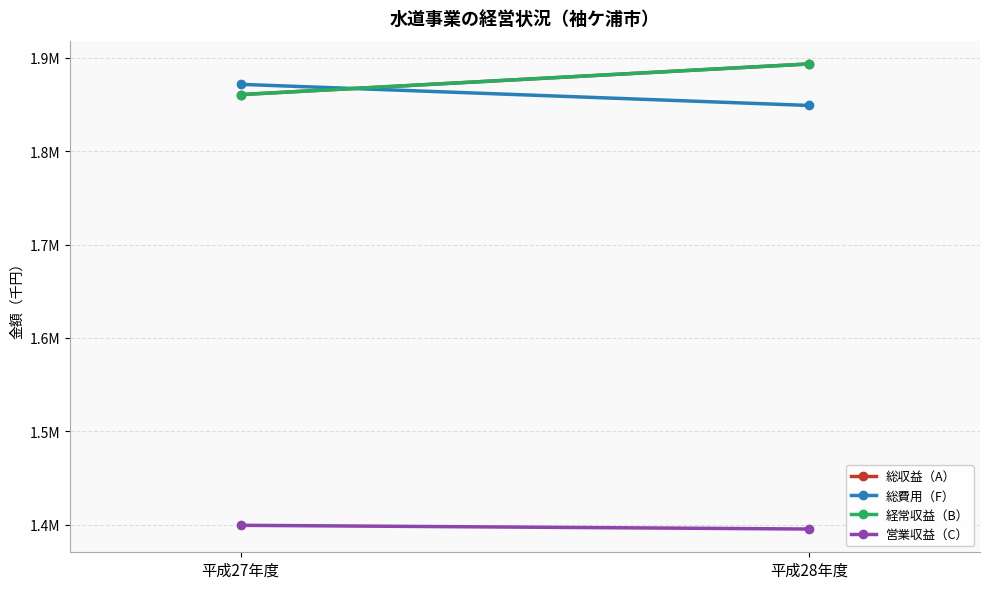

At which label is 総費用（F） closest to 1860324?

平成27年度